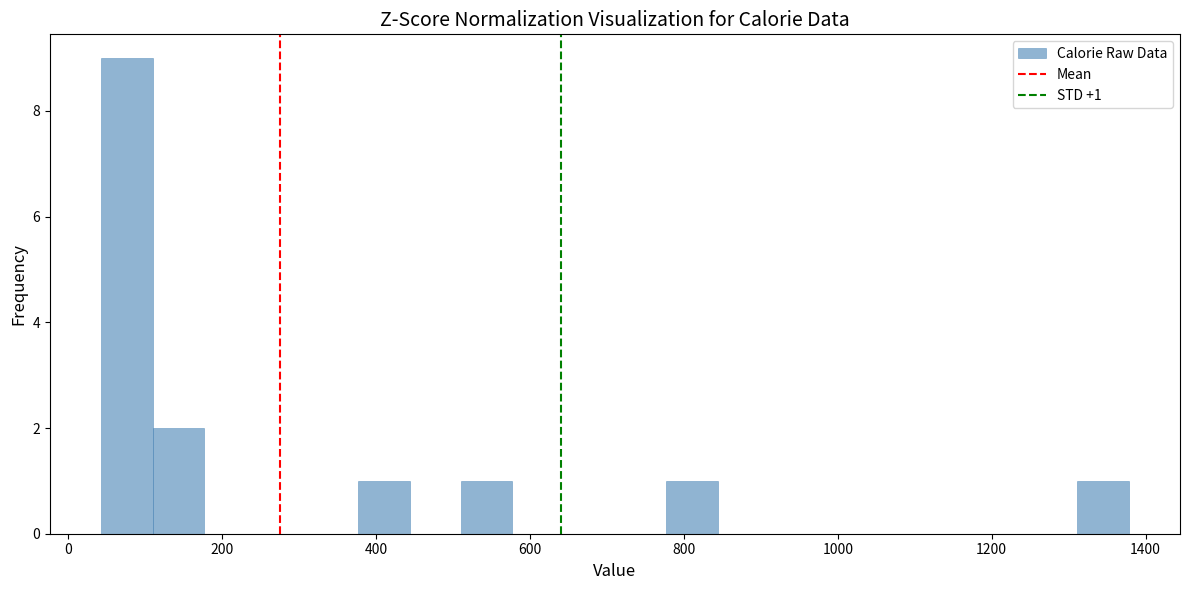

Read against the x-axis, roughly where is the centre of the tallest bar?

80